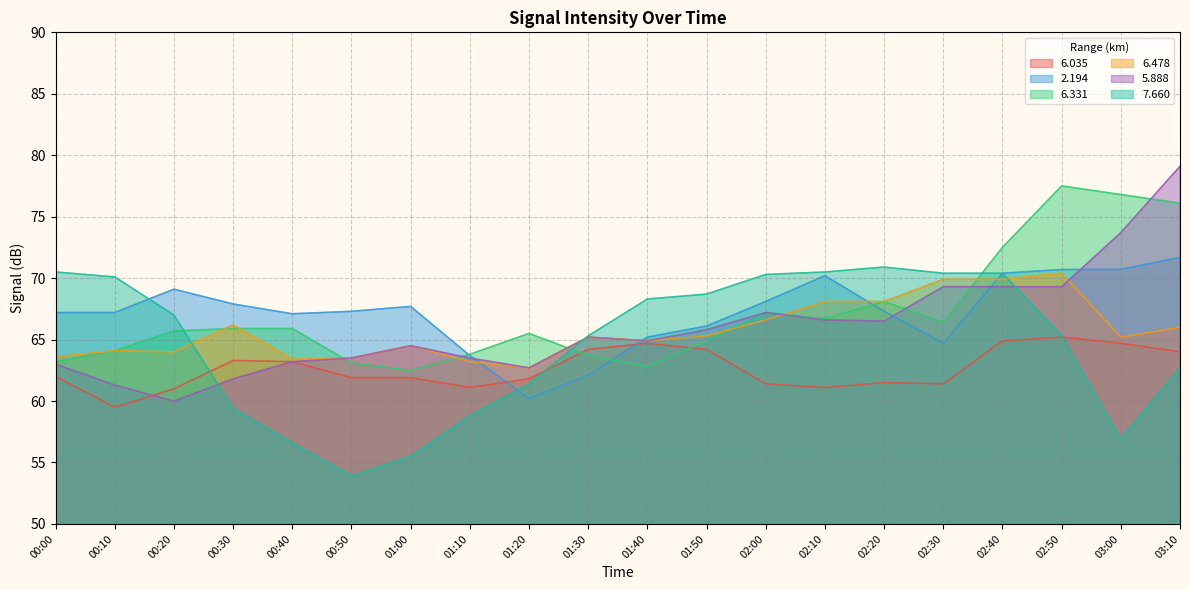

Which has a higher value, 01:00 or 02:20?

01:00